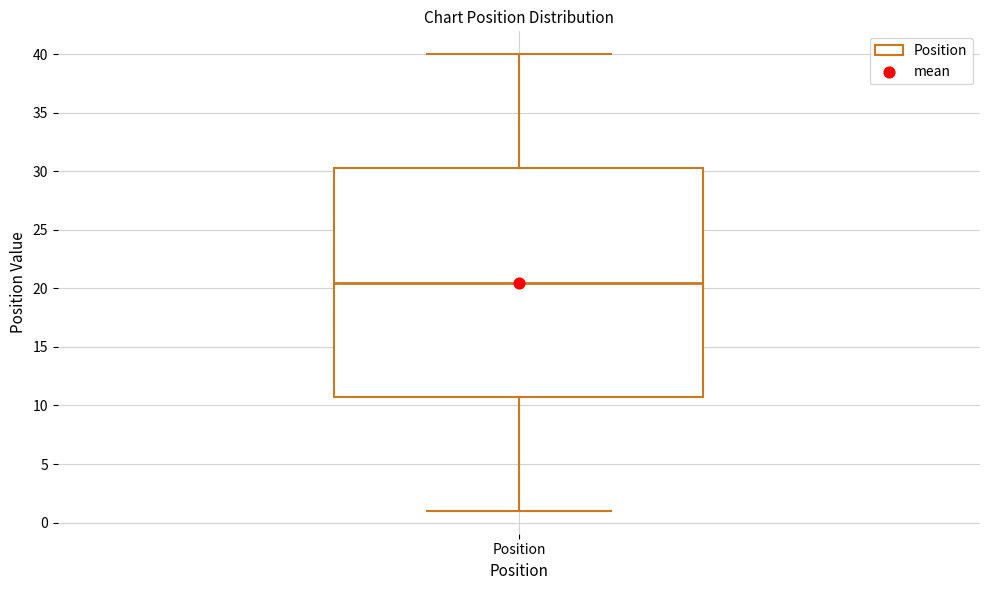

Where is the lower edge of the box for Position on the y-axis? The values are not printed on the chart, so give them approximately, as read against the axis.

11.0